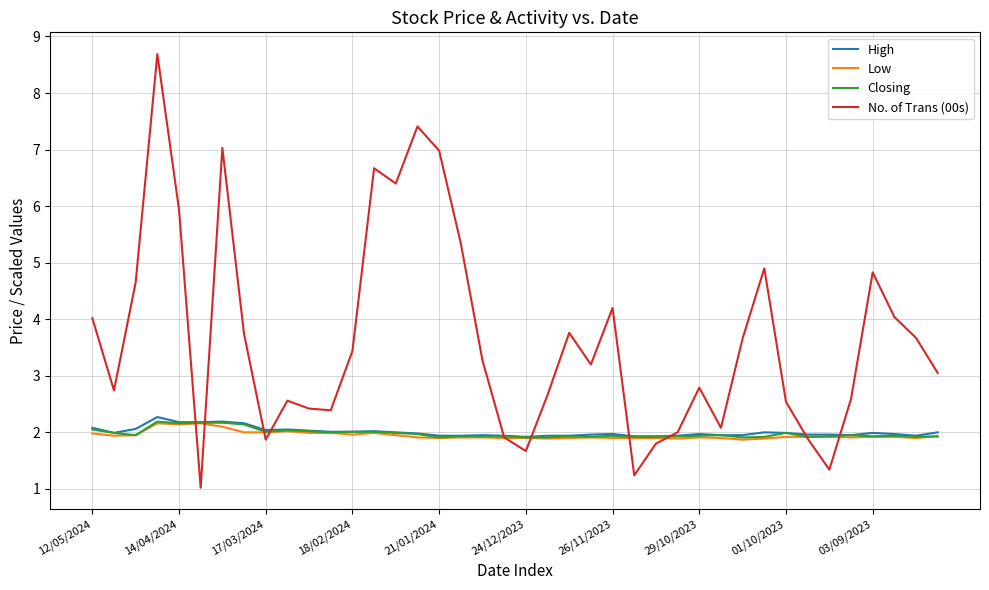

What is the minimum value shown in the chart?

1.0